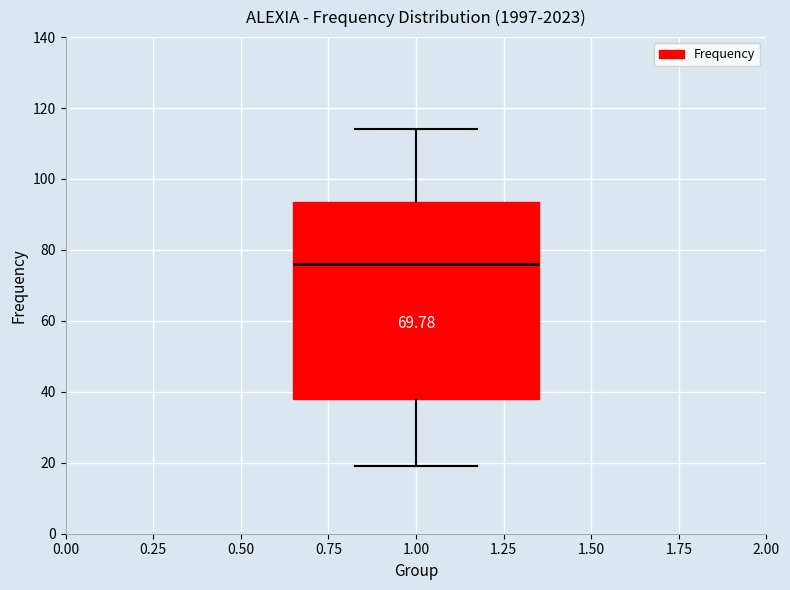

Transcribe this box plot: give where the median line is, the range the box spans, and where the two whiskers end, as read against the y-axis. The values are not printed on the chart, so give them approximately, as read against the axis.

median 76, box 38 to 94, whiskers 20 to 114